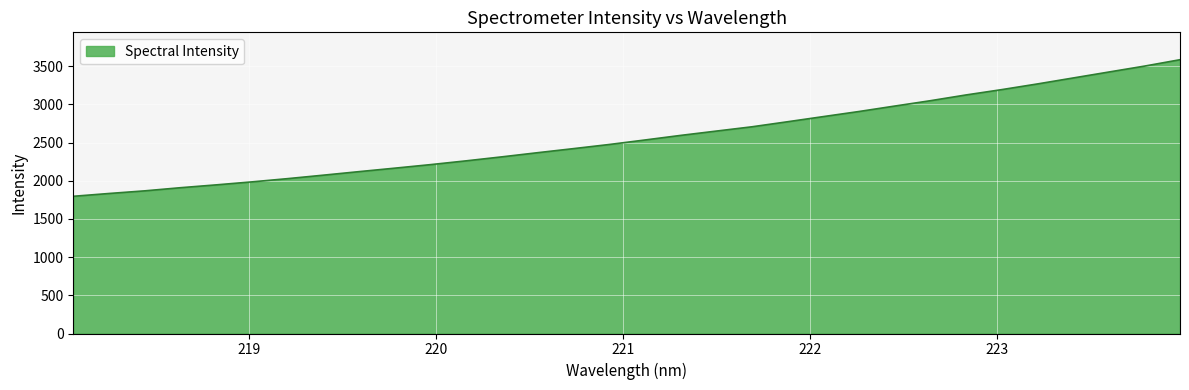

What is the difference between the maximum and minimum values?

1788.8